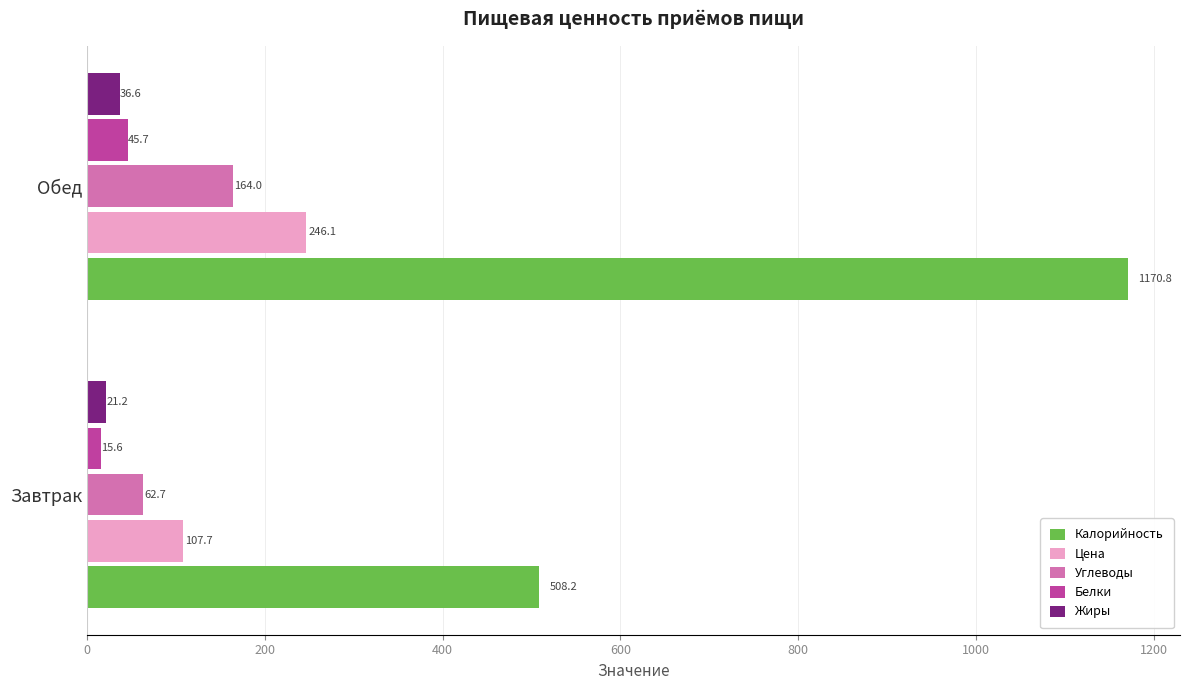

What is the difference between the maximum and minimum values in the Цена series?

138.4